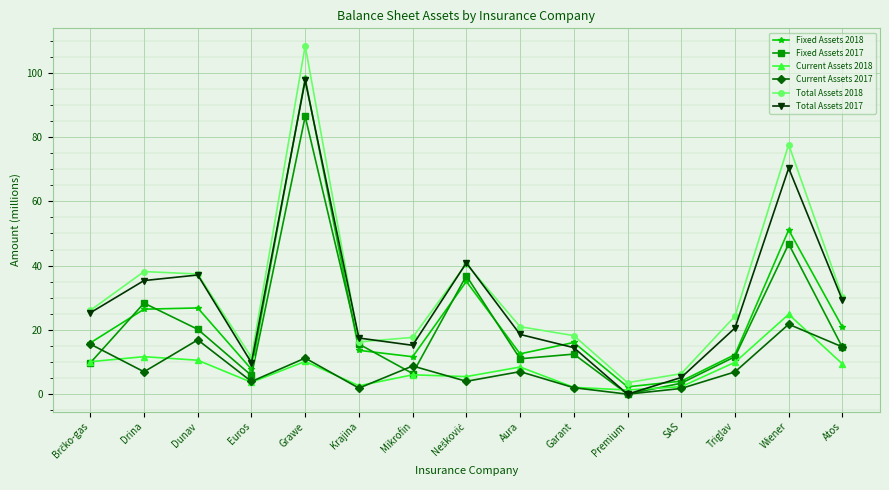

Between which two adjacent categories do Current Assets 2018 and Total Assets 2017 first intersect?

Garant and Premium